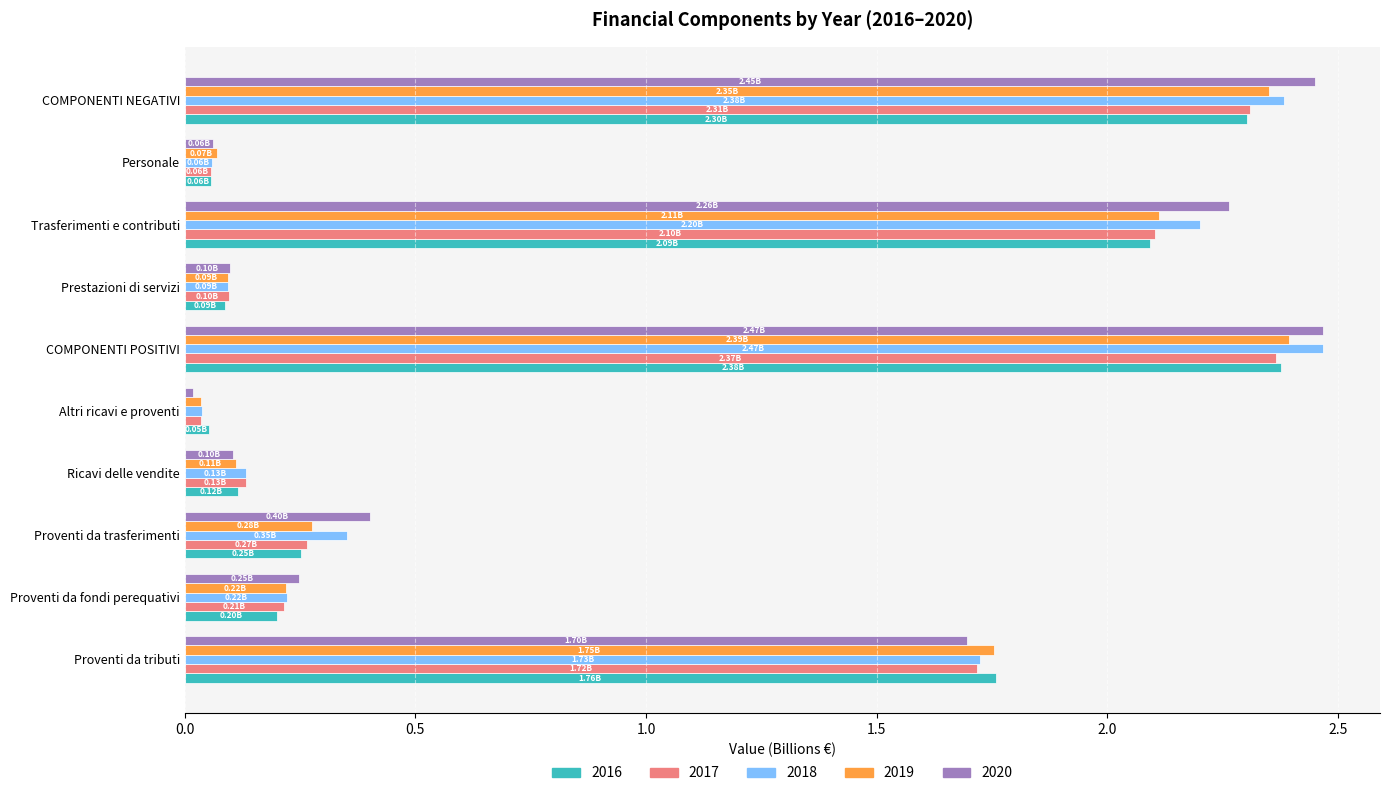

Is the value of 2018 at COMPONENTI NEGATIVI greater than the value of 2017 at Prestazioni di servizi?

Yes